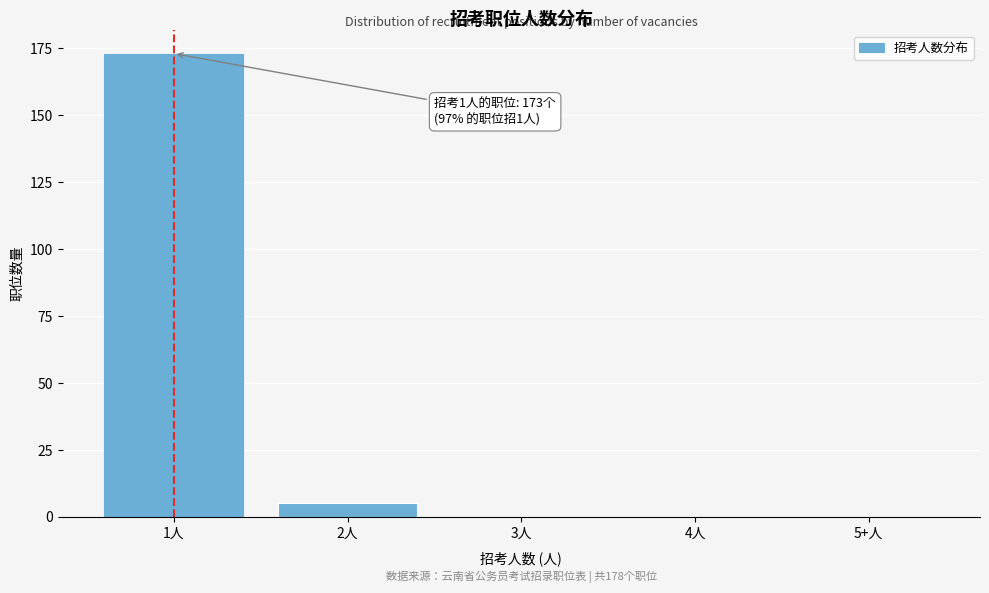

Reading left to right, transcribe all the data shown in this chart.

1人=173	2人=5	3人=0	4人=0	5+人=0